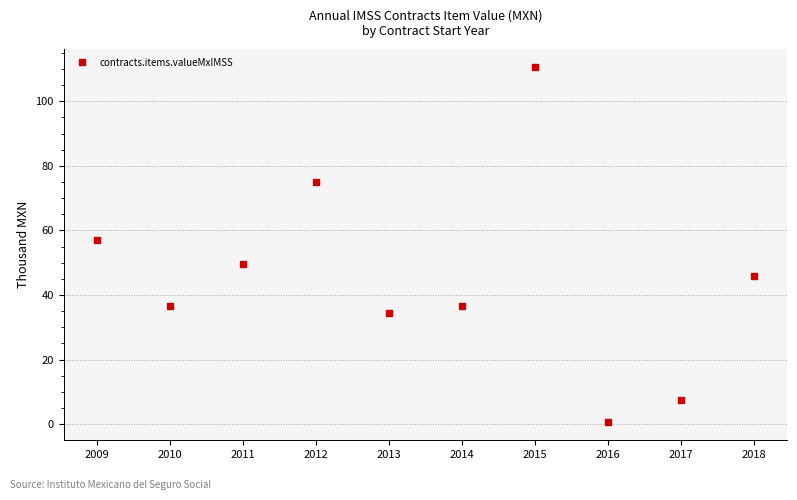

Count the number of data series in this chart.

1